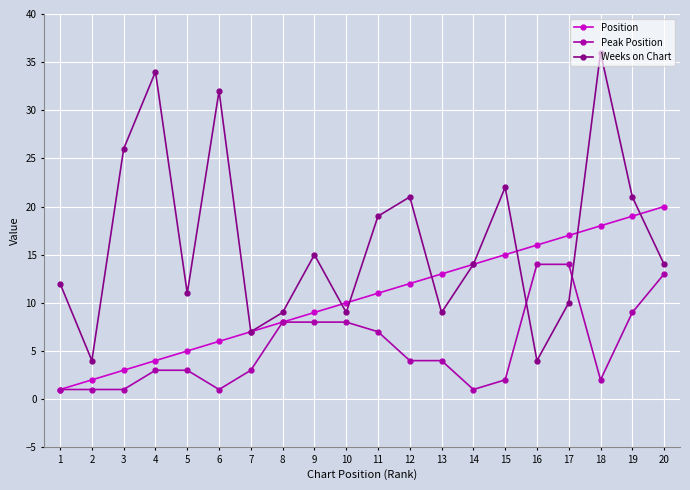

List the series in order of their peak value, highest first.

Weeks on Chart, Position, Peak Position